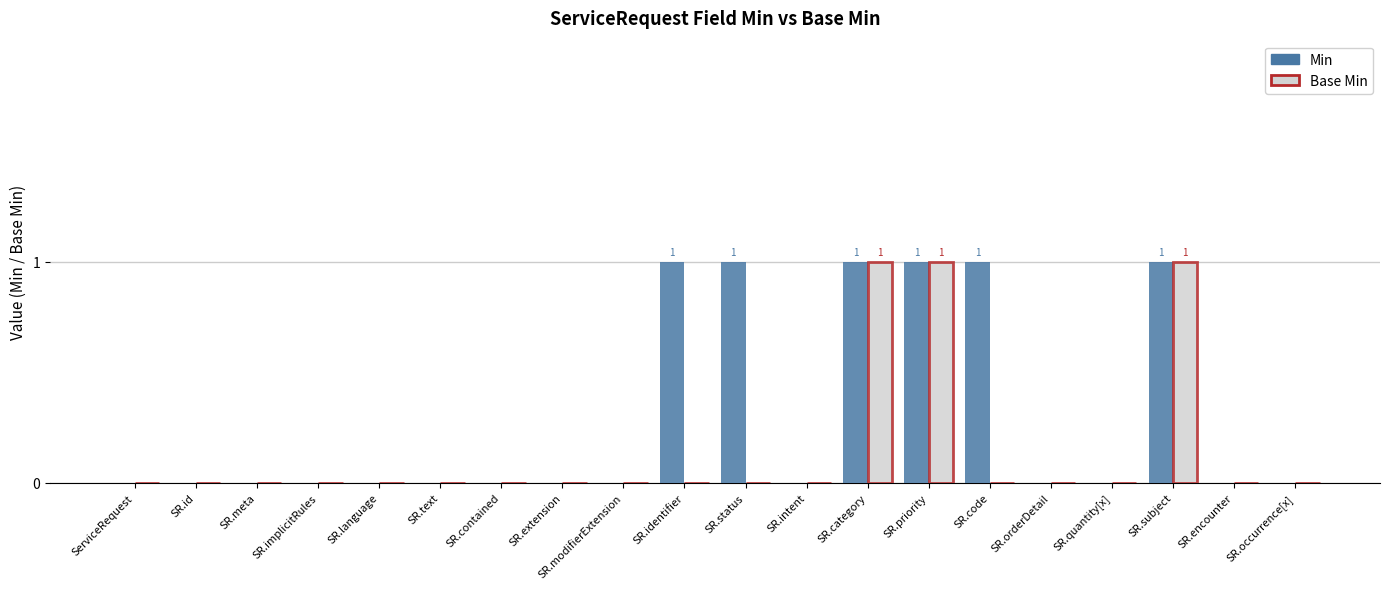

Is it true that Base Min equals 1 at SR.category?

True